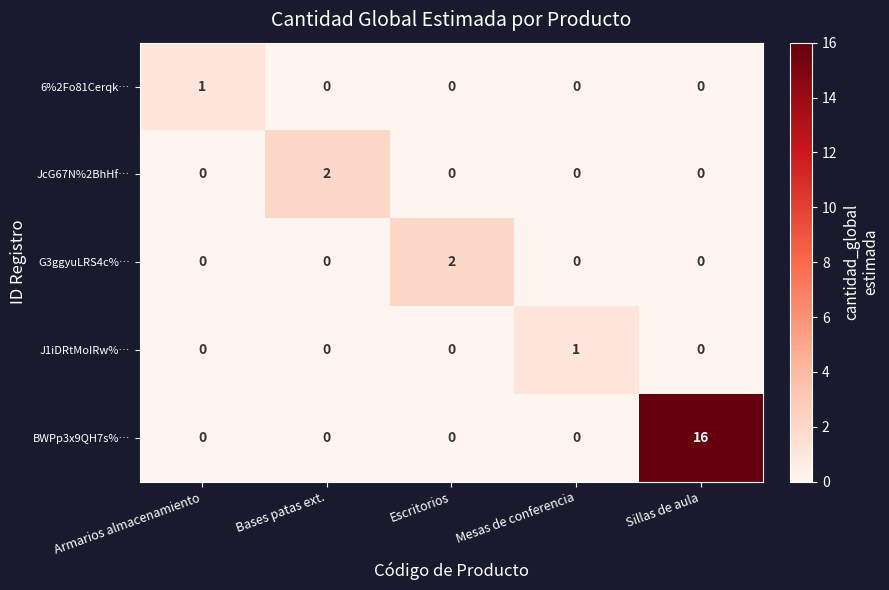

What is the maximum value shown in the chart?

16